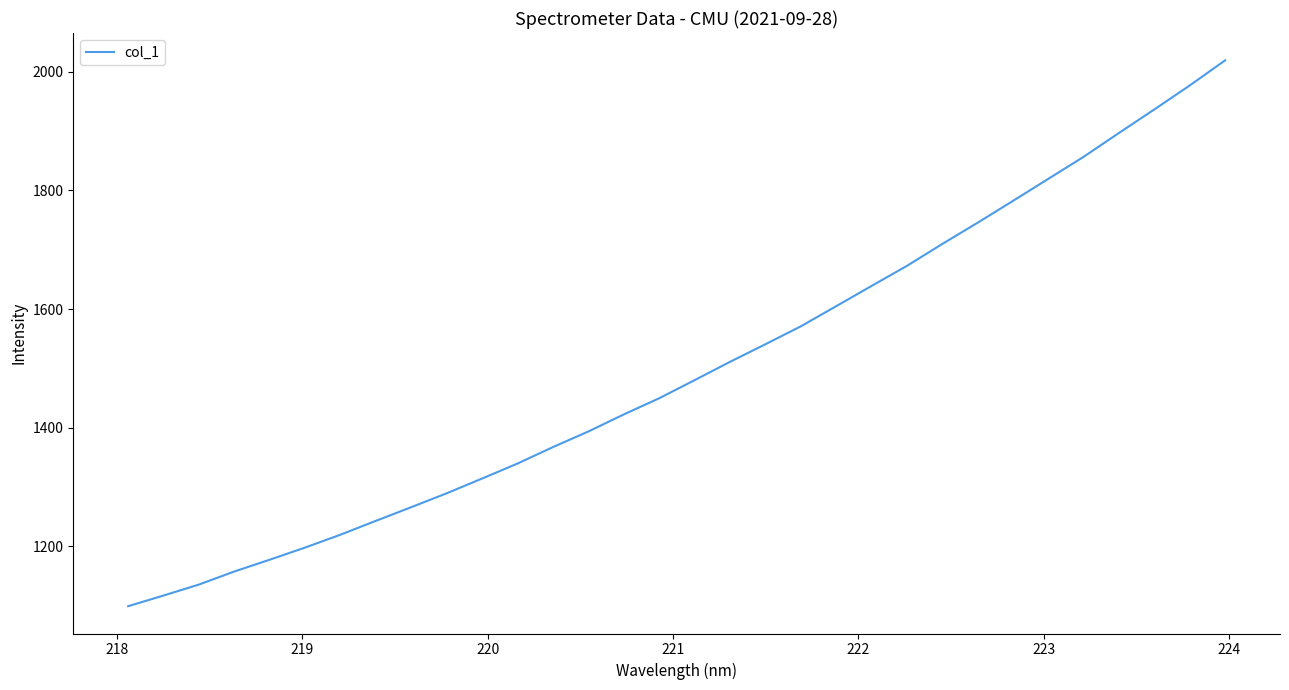

What is the difference between the second highest and second lowest values?

859.7